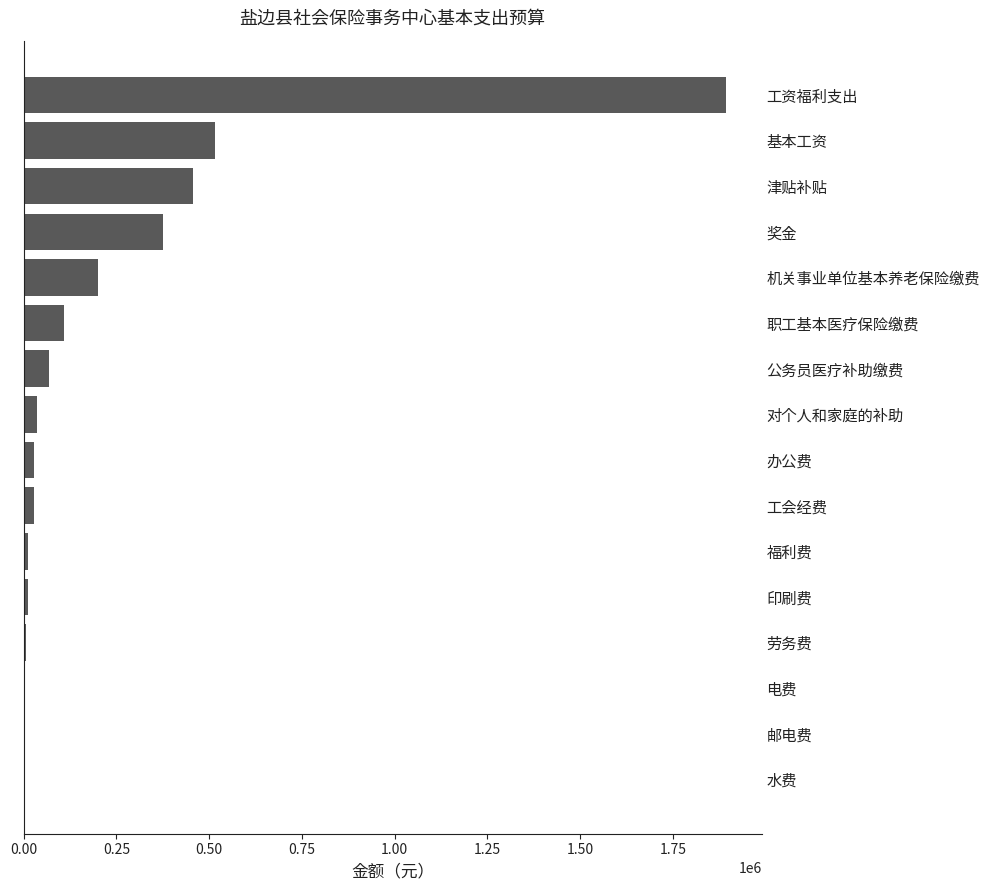

Is it true that the value at 基本工资 is 515412.0?

True